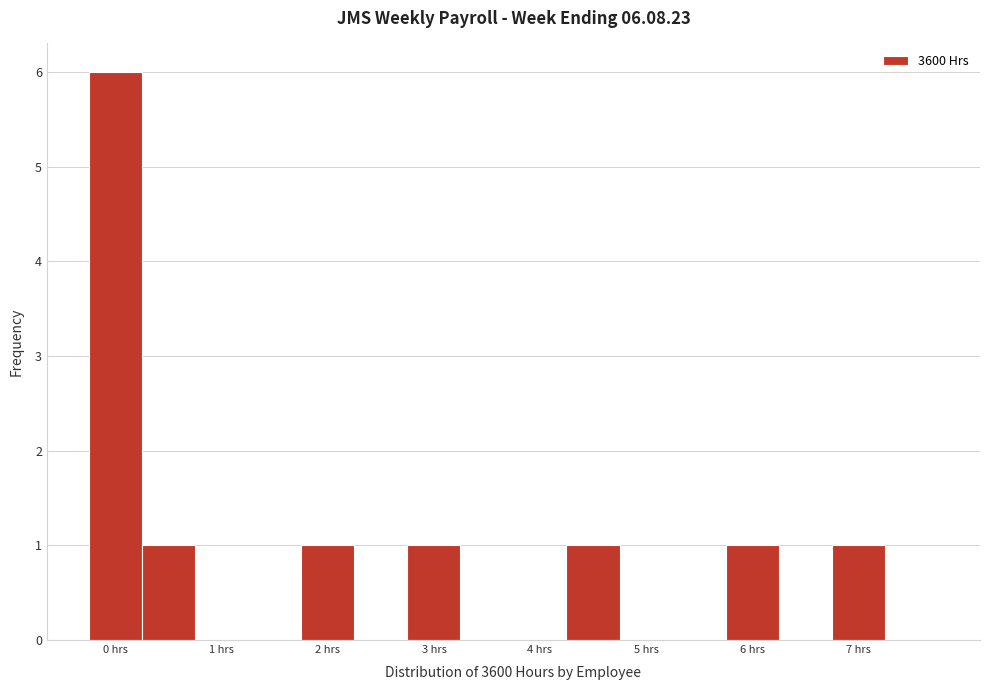

Over which range of the x-axis is the bar tallest?

-0.25 to 0.25